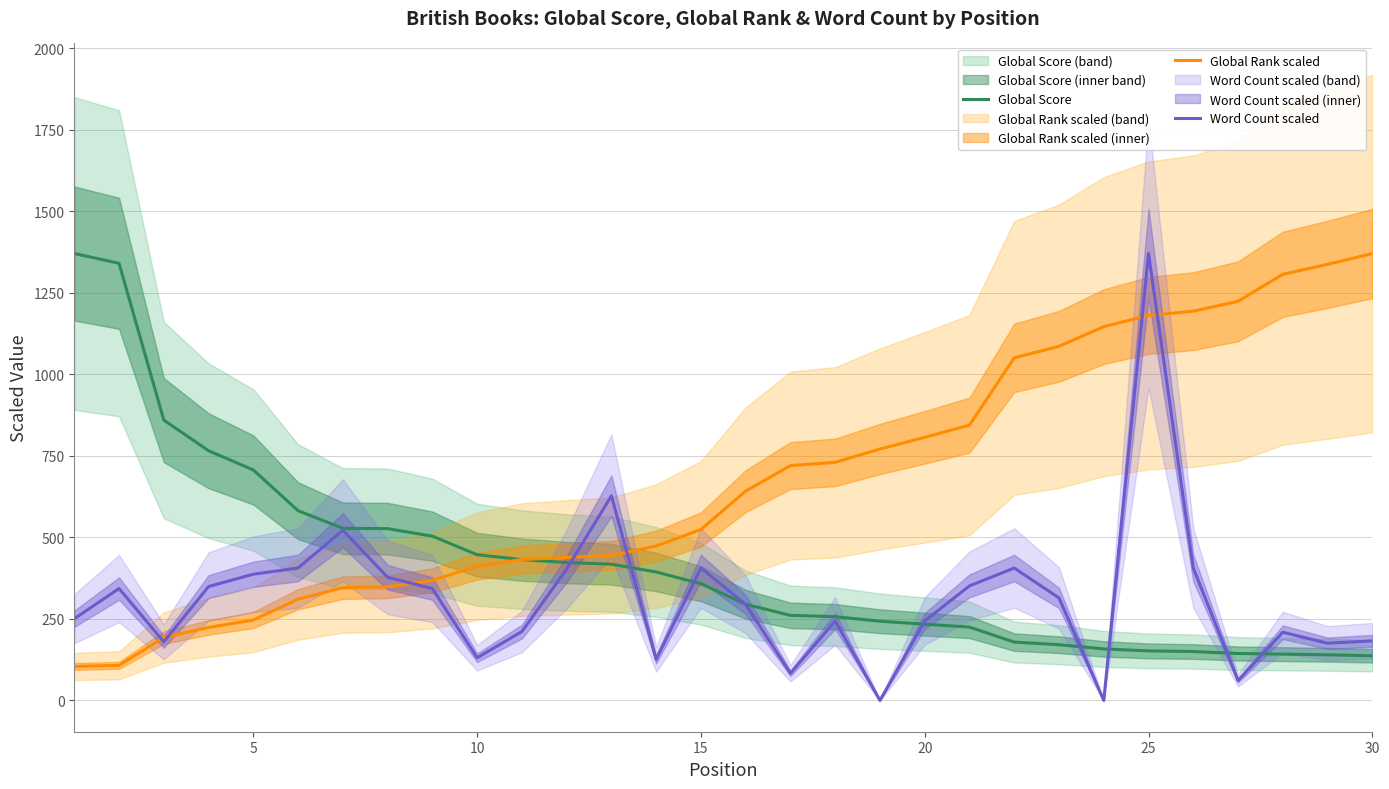

What is the difference between the second highest and minimum values in the Global Score series?

1204.0